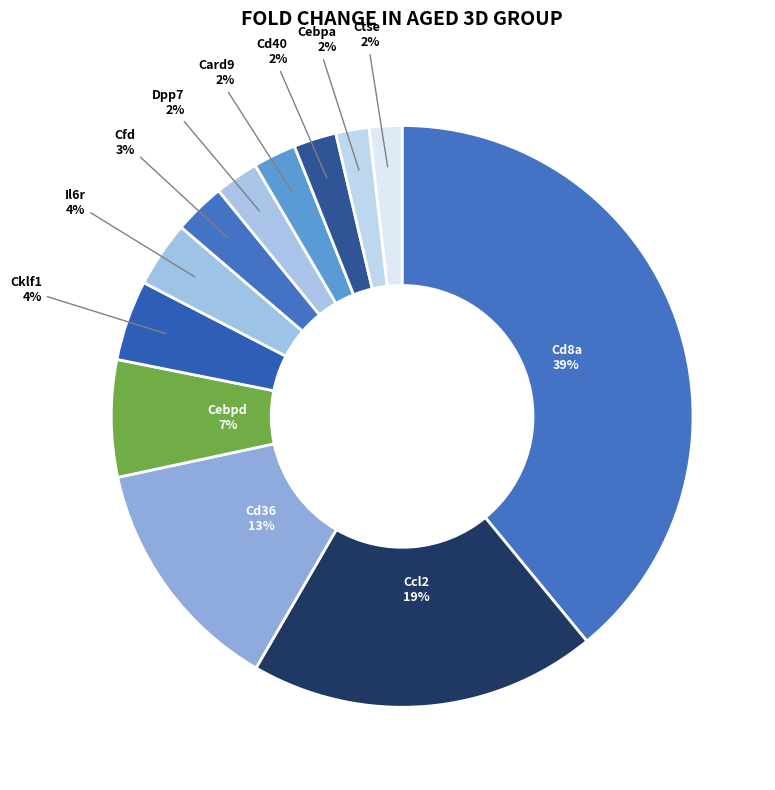

How many segments does this pie chart have?

12